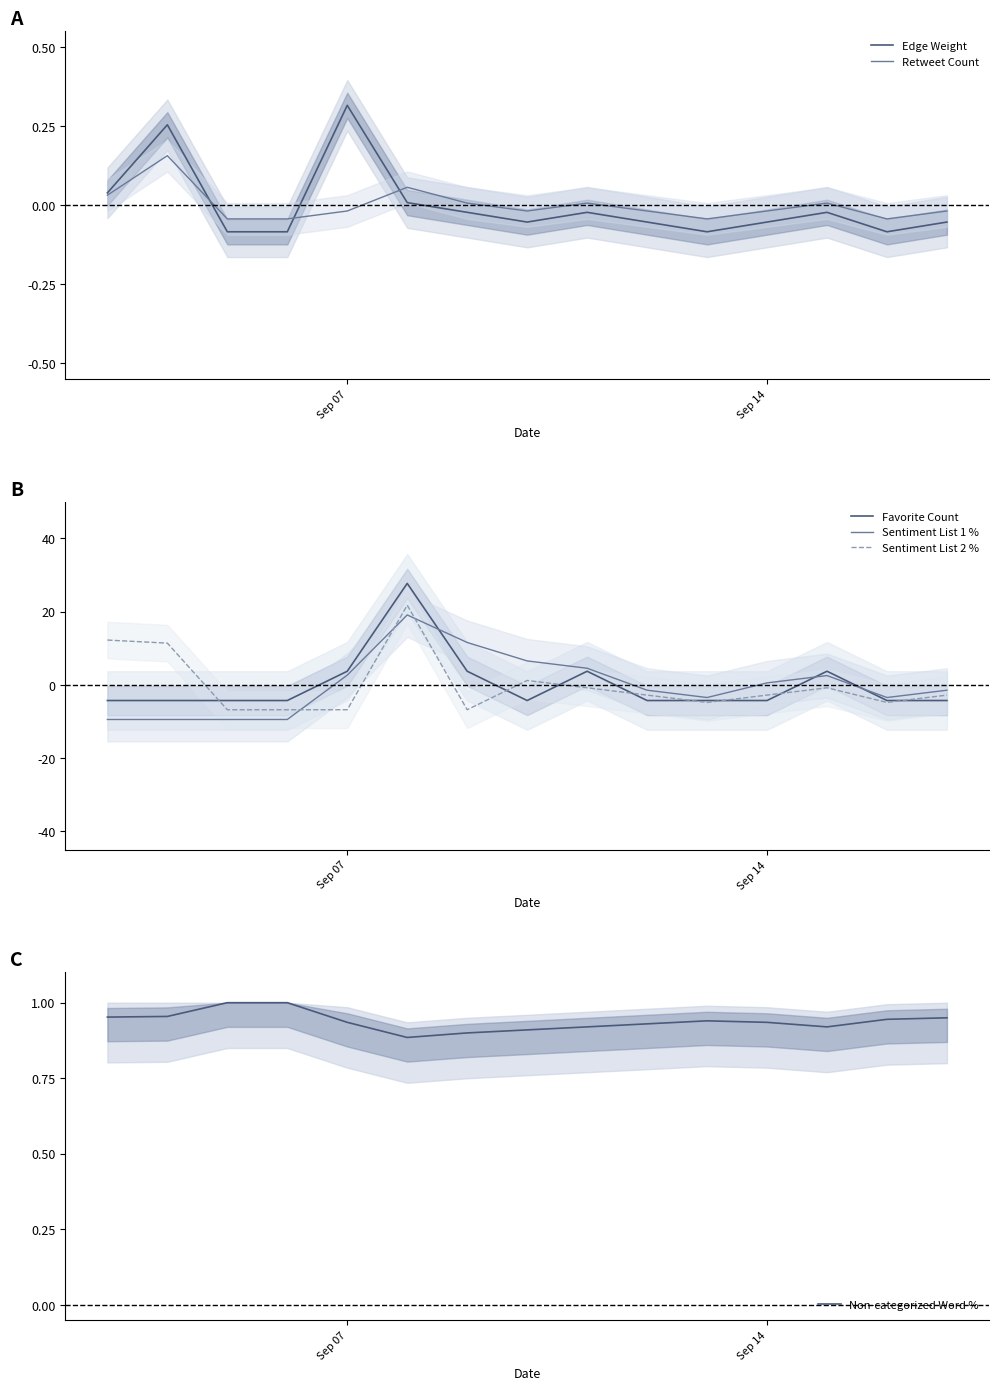

The value of Favorite Count at Sep 14 is -4.3. True or false?

True